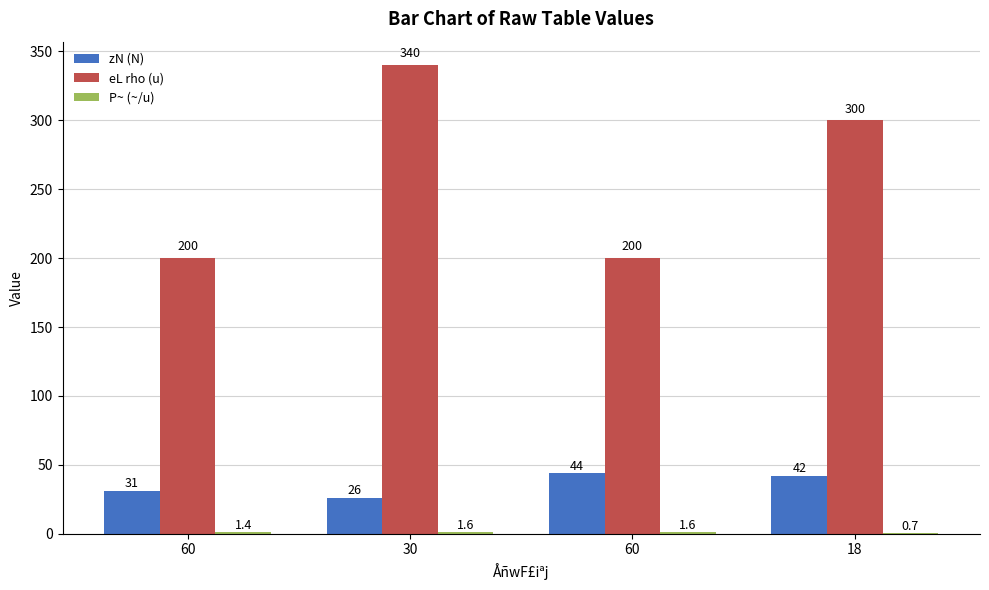

What is the minimum value for P~ (~/u)?

0.7